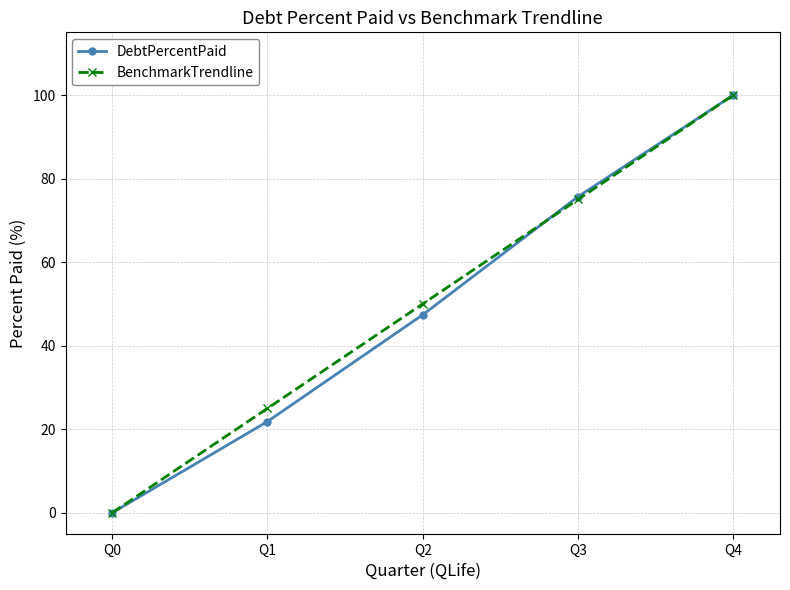

What is the difference between the BenchmarkTrendline values at Q0 and Q3?

75.0